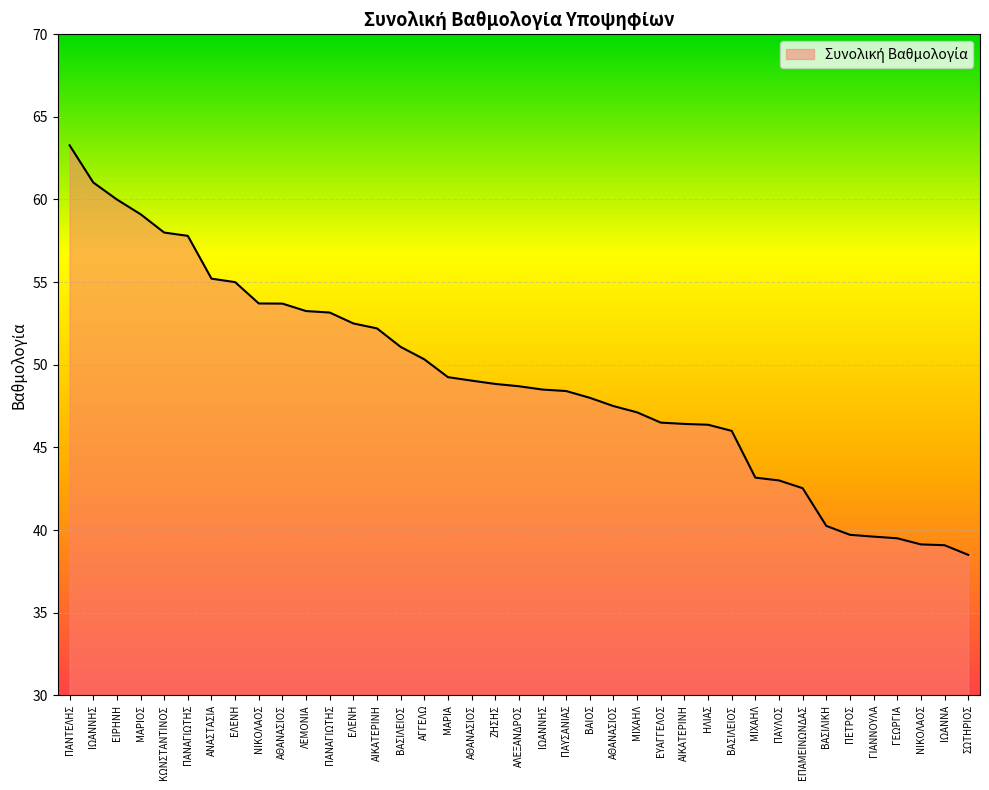

Reading left to right, extract all data points from this chart.

ΠΑΝΤΕΛΗΣ=63.3	ΙΩΑΝΝΗΣ=61.0	ΕΙΡΗΝΗ=60.0	ΜΑΡΙΟΣ=59.1	ΚΩΝΣΤΑΝΤΙΝΟΣ=58.0	ΠΑΝΑΓΙΩΤΗΣ=57.8	ΑΝΑΣΤΑΣΙΑ=55.2	ΕΛΕΝΗ=55.0	ΝΙΚΟΛΑΟΣ=53.7	ΑΘΑΝΑΣΙΟΣ=53.7	ΛΕΜΟΝΙΑ=53.2	ΠΑΝΑΓΙΩΤΗΣ=53.2	ΕΛΕΝΗ=52.5	ΑΙΚΑΤΕΡΙΝΗ=52.2	ΒΑΣΙΛΕΙΟΣ=51.1	ΑΓΓΕΛΩ=50.3	ΜΑΡΙΑ=49.2	ΑΘΑΝΑΣΙΟΣ=49.0	ΖΗΣΗΣ=48.8	ΑΛΕΞΑΝΔΡΟΣ=48.7	ΙΩΑΝΝΗΣ=48.5	ΠΑΥΣΑΝΙΑΣ=48.4	ΒΑΙΟΣ=48.0	ΑΘΑΝΑΣΙΟΣ=47.5	ΜΙΧΑΗΛ=47.1	ΕΥΑΓΓΕΛΟΣ=46.5	ΑΙΚΑΤΕΡΙΝΗ=46.4	ΗΛΙΑΣ=46.4	ΒΑΣΙΛΕΙΟΣ=46.0	ΜΙΧΑΗΛ=43.2	ΠΑΥΛΟΣ=43.0	ΕΠΑΜΕΙΝΩΝΔΑΣ=42.5	ΒΑΣΙΛΙΚΗ=40.2	ΠΕΤΡΟΣ=39.7	ΓΙΑΝΝΟΥΛΑ=39.6	ΓΕΩΡΓΙΑ=39.5	ΝΙΚΟΛΑΟΣ=39.1	ΙΩΑΝΝΑ=39.1	ΣΩΤΗΡΙΟΣ=38.5